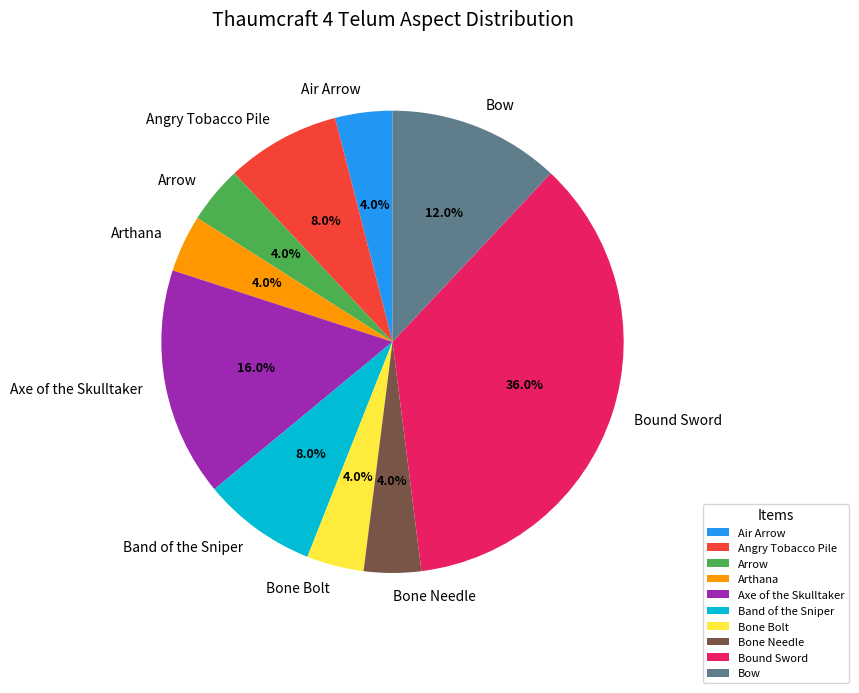

Does any single category account for the majority?

No